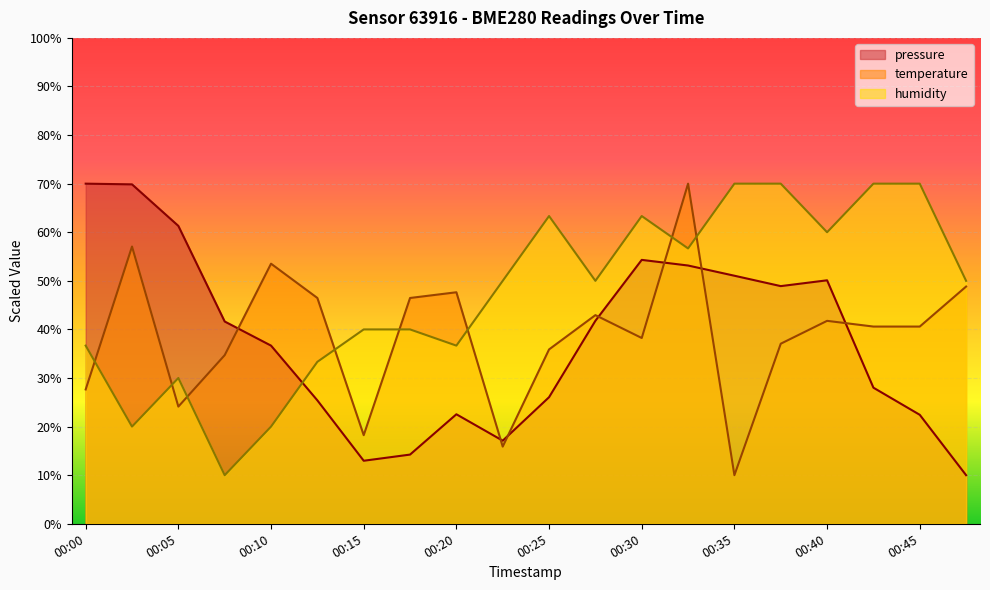

What is the smallest value displayed?

10.0